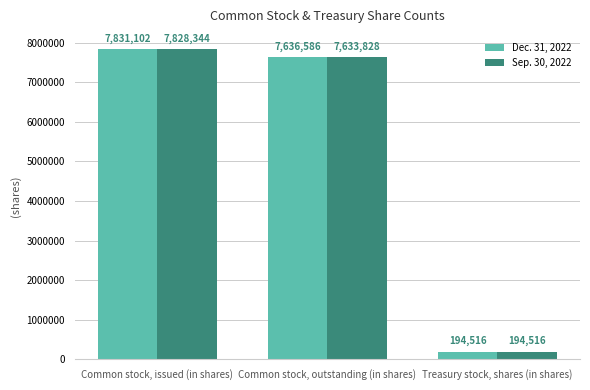

Reading left to right, extract all data points from this chart.

Dec. 31, 2022: Common stock, issued (in shares)=7831102	Common stock, outstanding (in shares)=7636586	Treasury stock, shares (in shares)=194516
Sep. 30, 2022: Common stock, issued (in shares)=7828344	Common stock, outstanding (in shares)=7633828	Treasury stock, shares (in shares)=194516